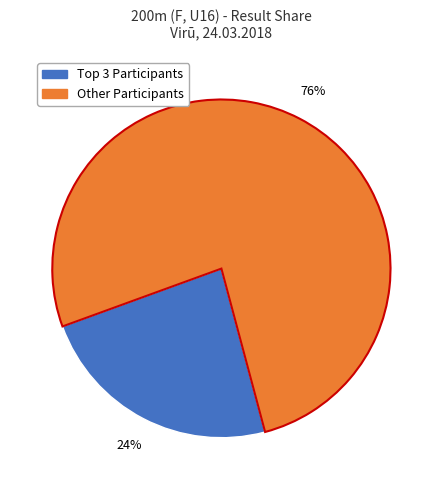

How many slices are in this pie chart?

2